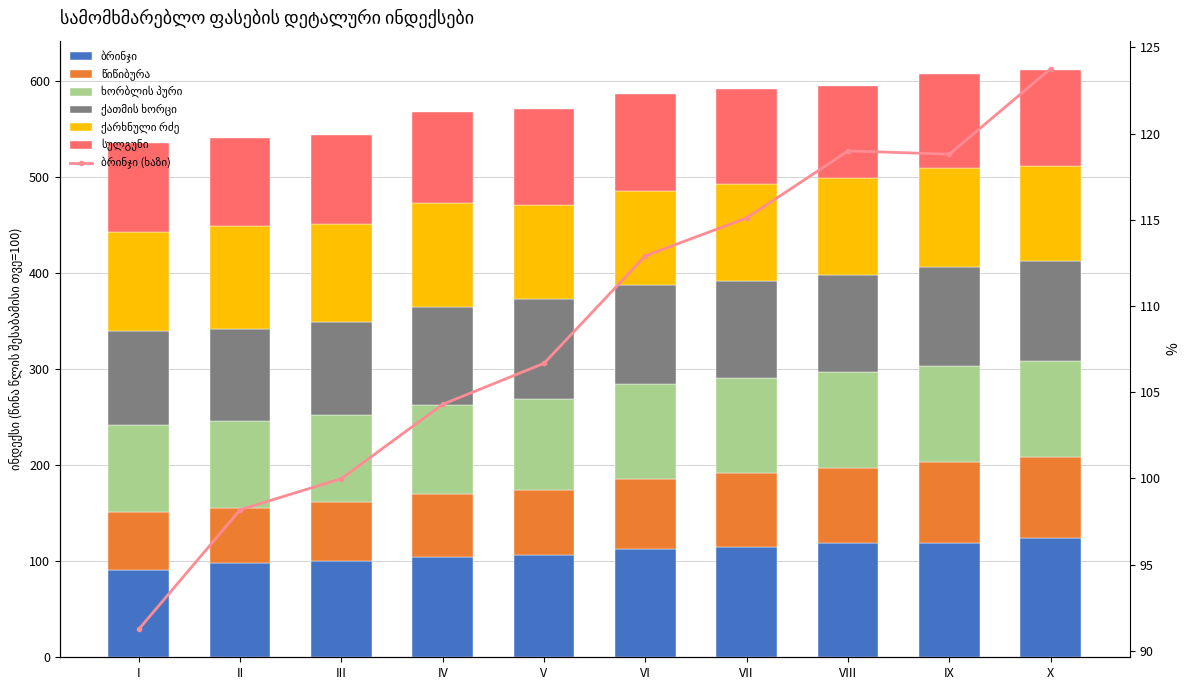

Between IV and X, which is larger?

X